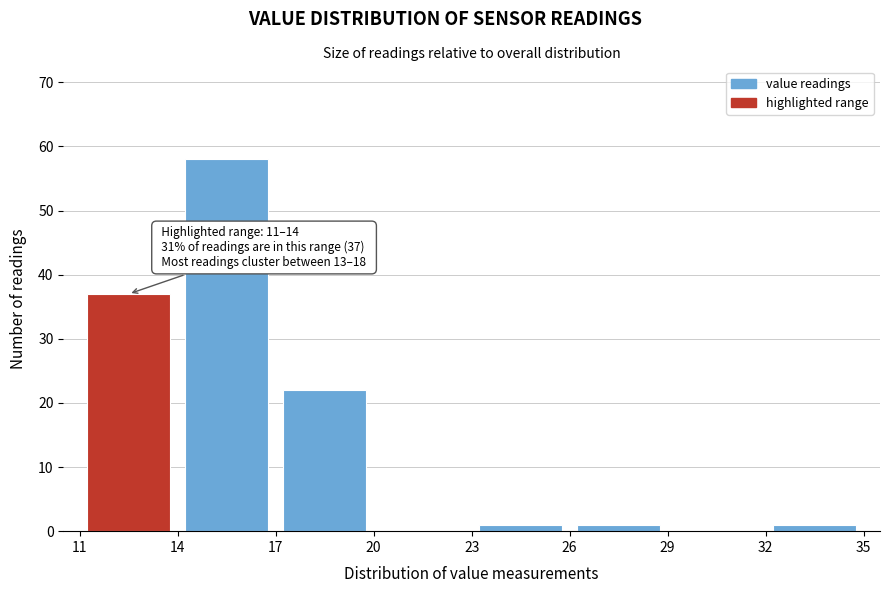

Over which range of the x-axis is the bar tallest?

14 to 17